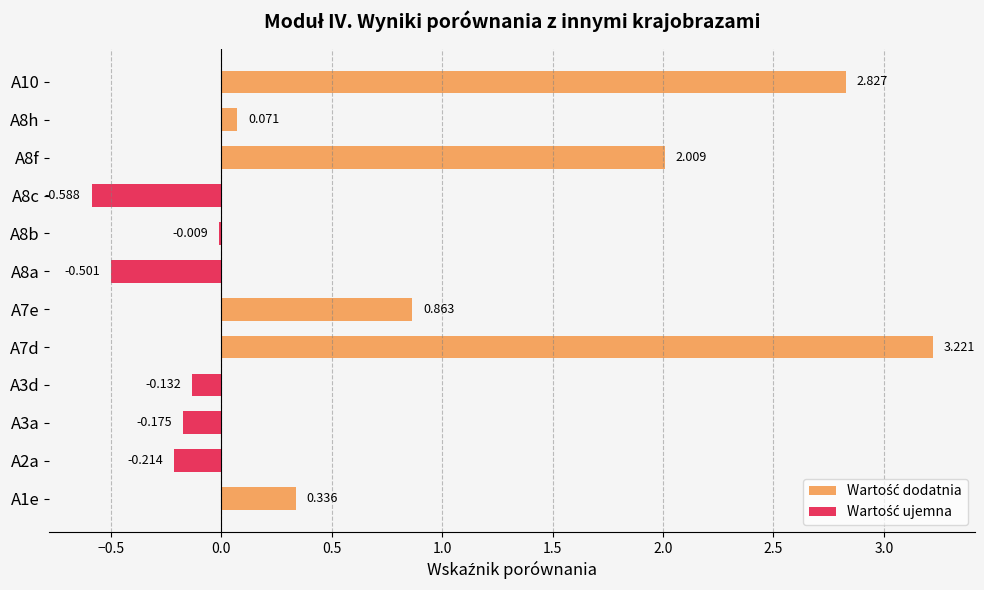

Which series has the widest spread of values?

Wartość dodatnia